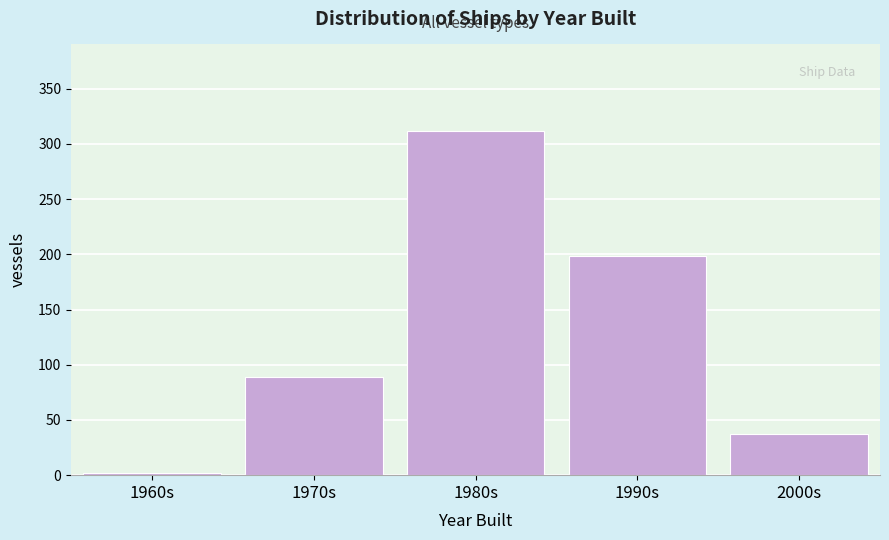

Reading right to left, transcribe all the data shown in this chart.

2000s=37	1990s=198	1980s=312	1970s=89	1960s=2